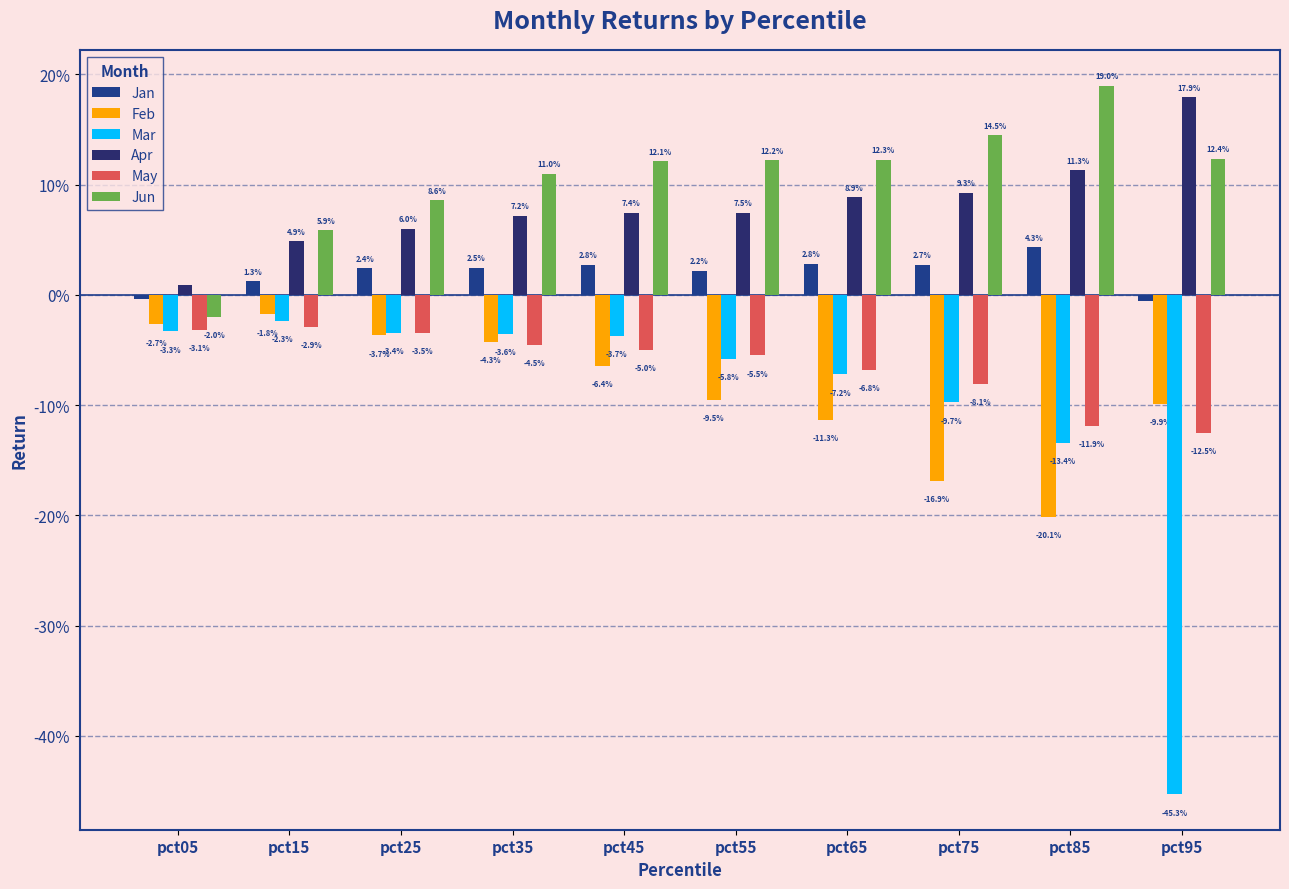

What is the sum of the Apr values at pct95 and pct65?

0.3